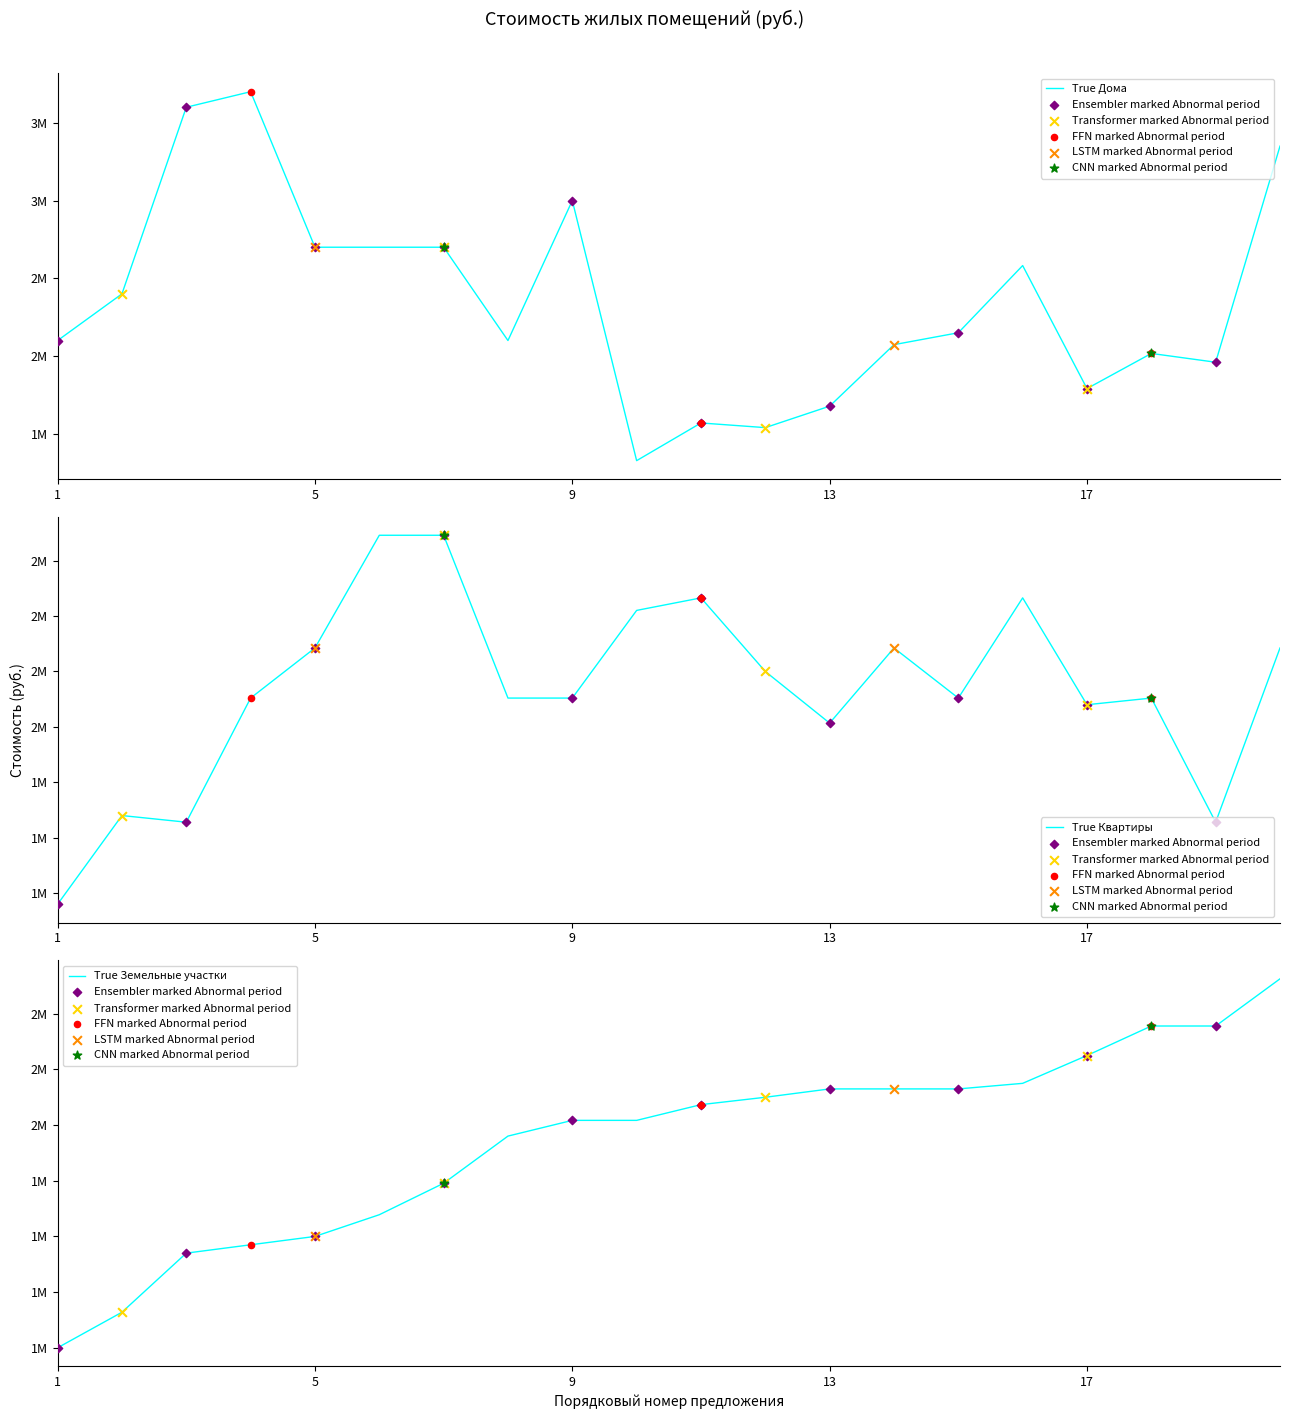

At how many categories does at least one series exceed 2261945?

14